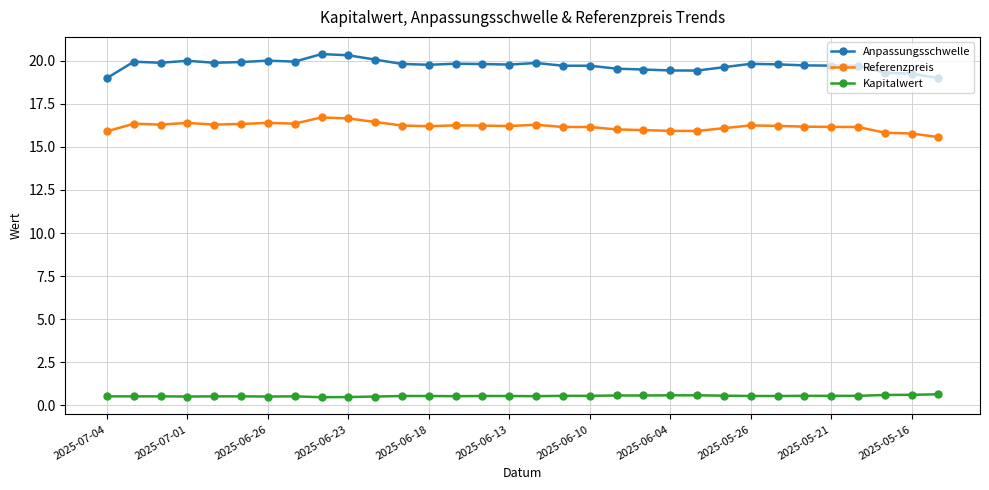

Does the chart display data point markers on the line(s)?

Yes